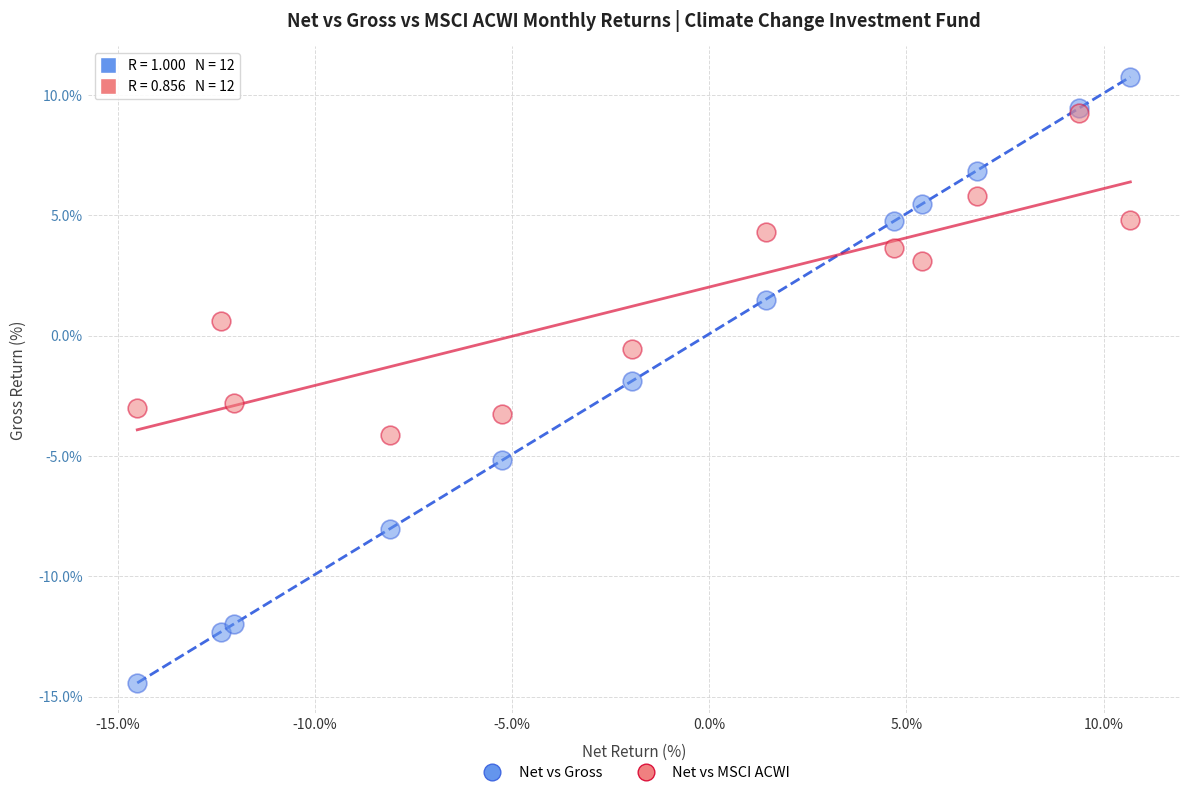

In the Net vs Gross series, what Y value is closest to -1?

-1.9